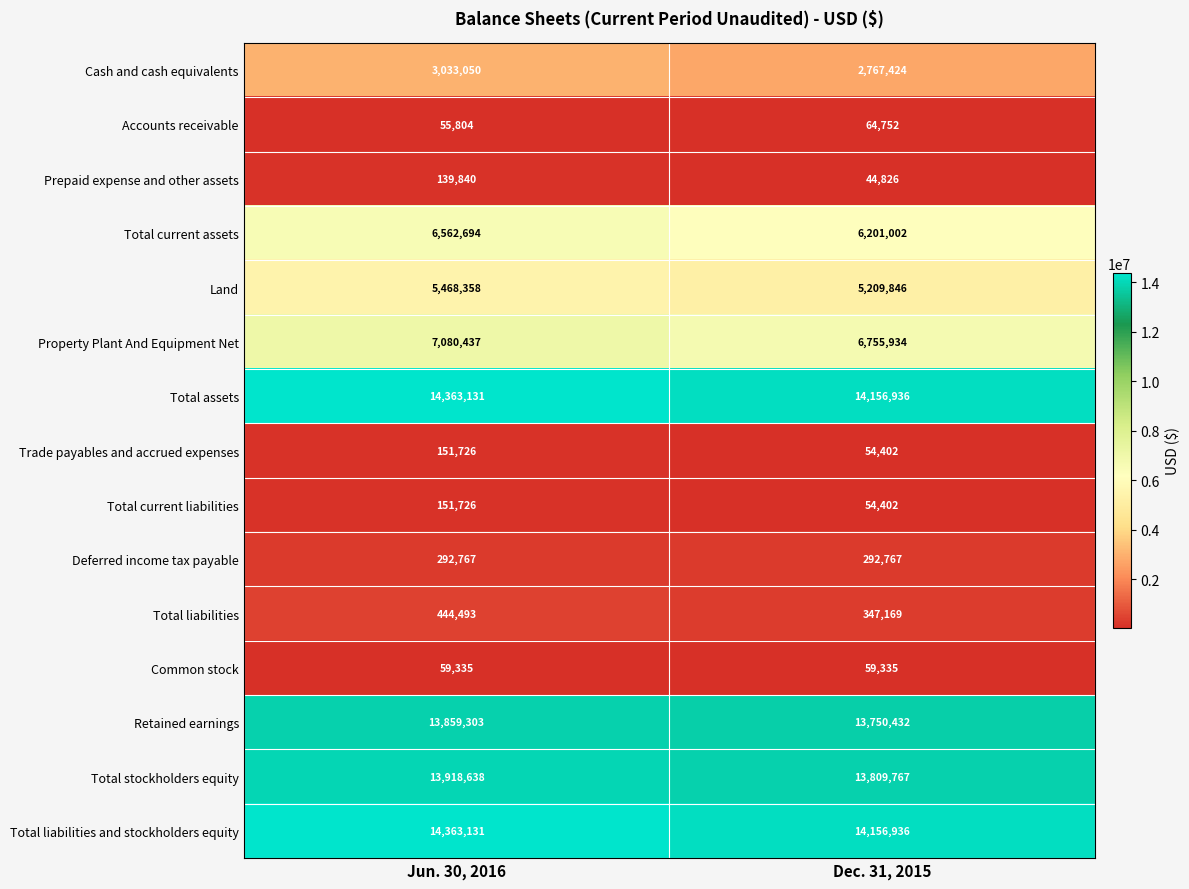

Is it true that Total liabilities and stockholders equity equals 24207616 at Dec. 31, 2015?

False